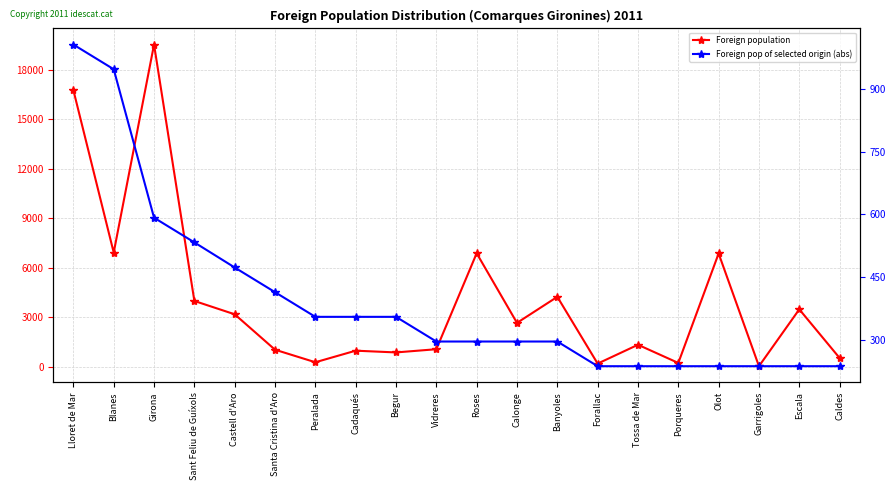

The Foreign population series shows 260 at Peralada. True or false?

True